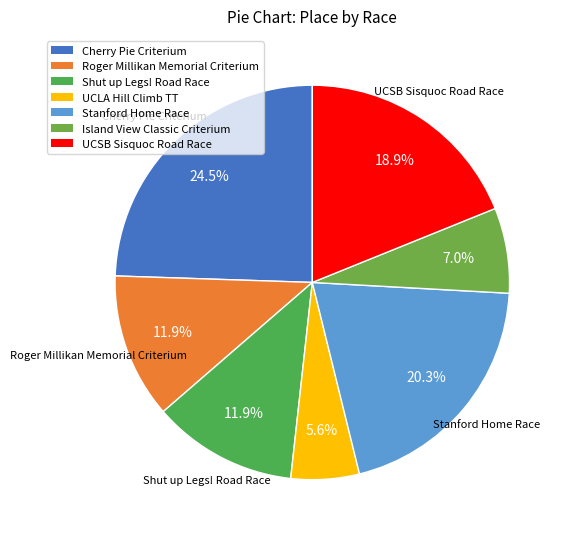

What is the ratio of the value at Shut up Legs! Road Race to the value at UCLA Hill Climb TT?

2.1